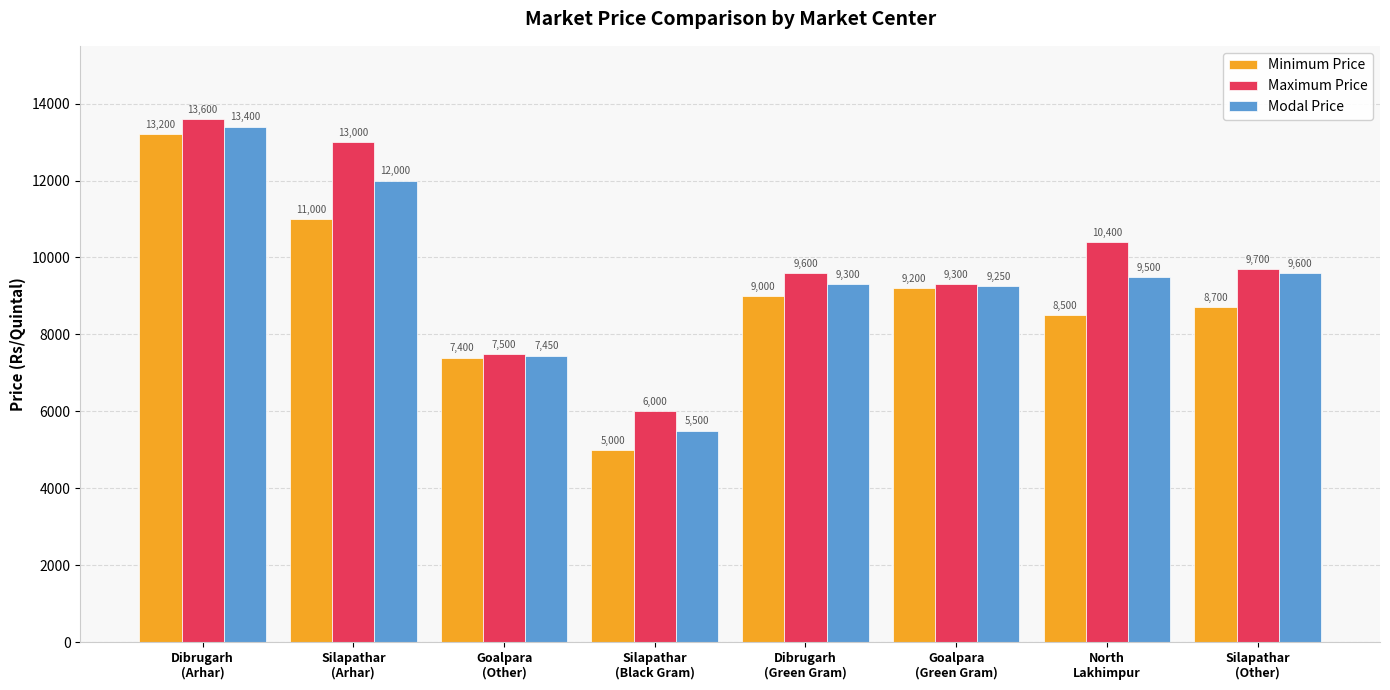

Which series has the widest spread of values?

Minimum Price